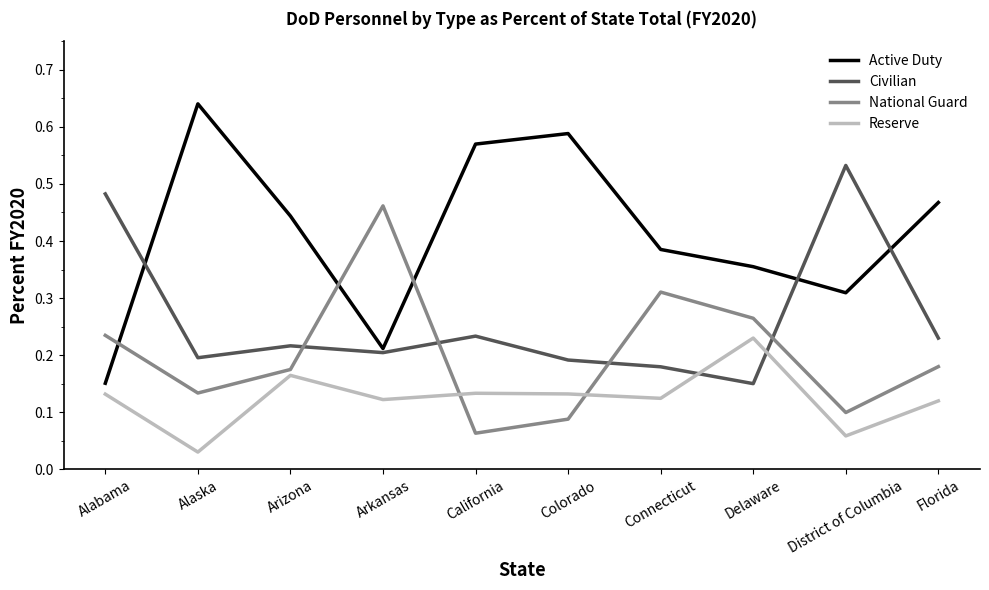

At Colorado, list the series in order from smallest to largest.

National Guard, Reserve, Civilian, Active Duty